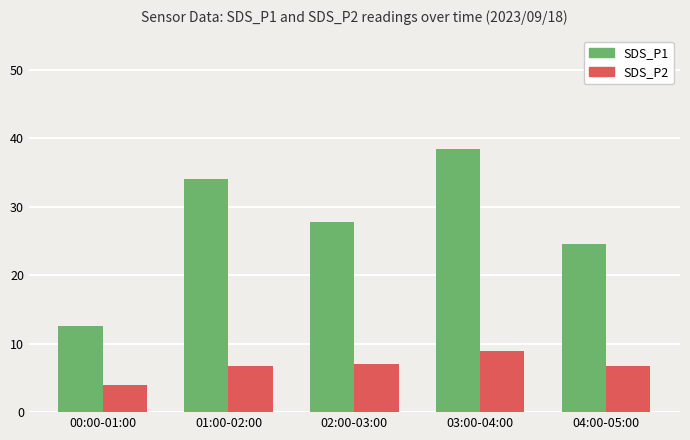

Which series has the widest spread of values?

SDS_P1